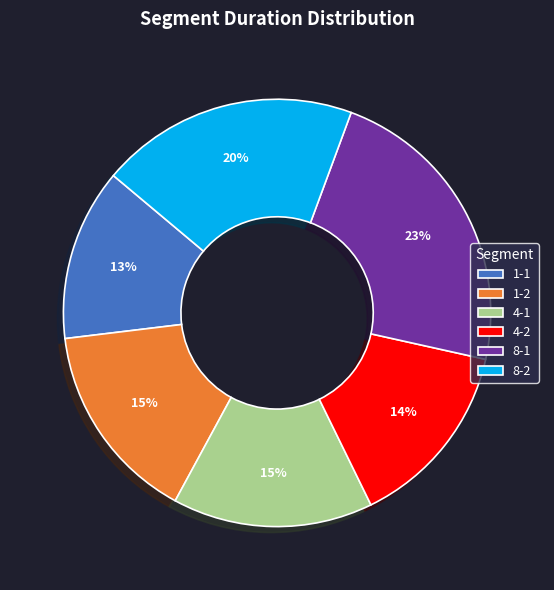

How many segments does this pie chart have?

6